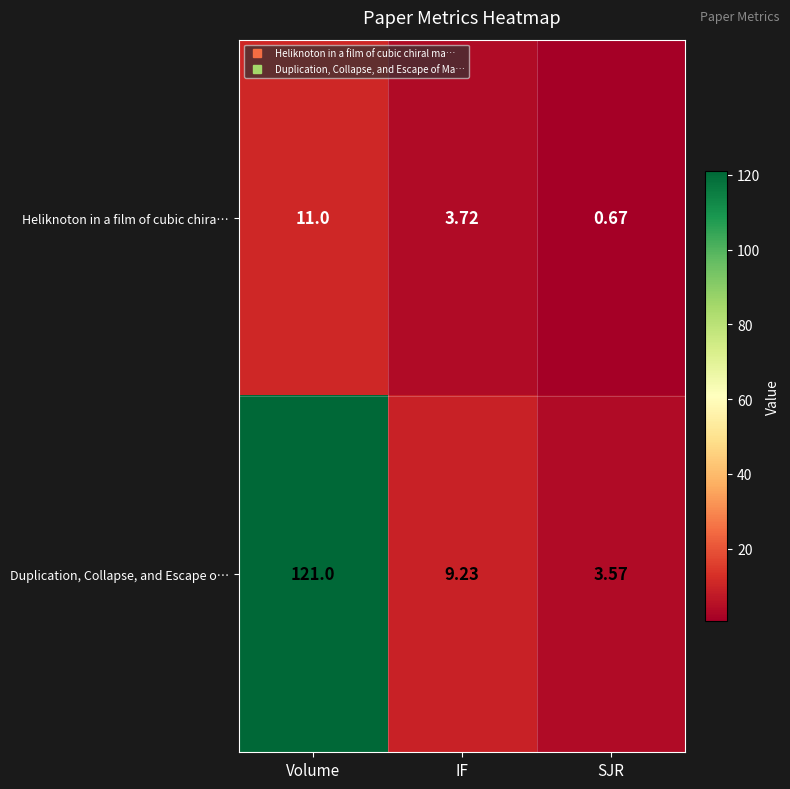

Which series has the widest spread of values?

Duplication, Collapse, and Escape o…